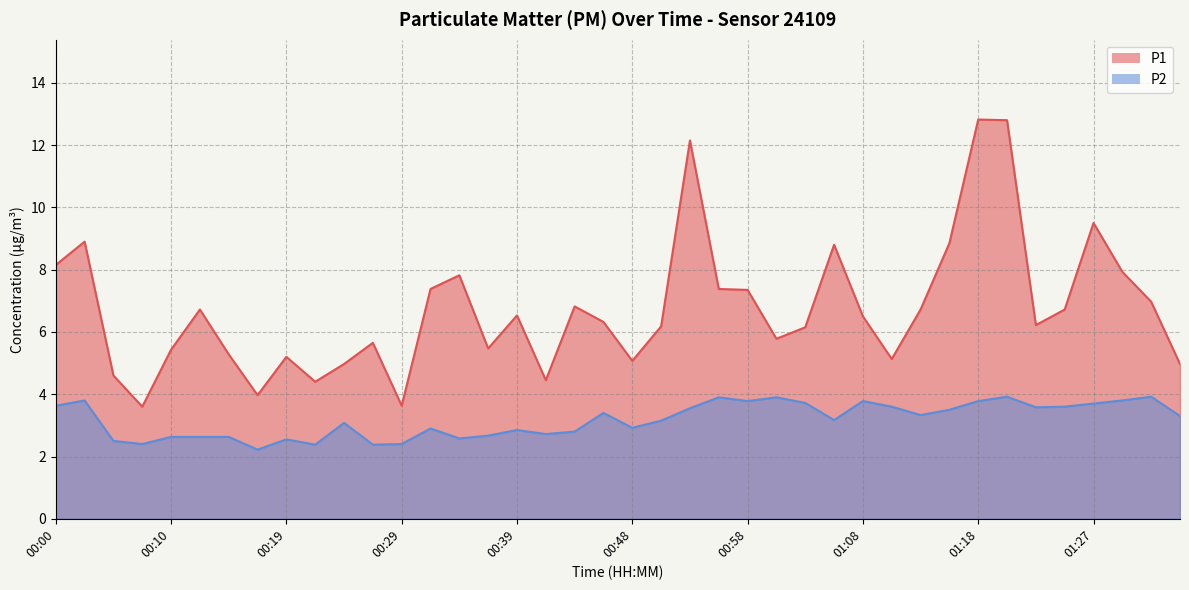

What is the label of the 17th point from the right?

00:56